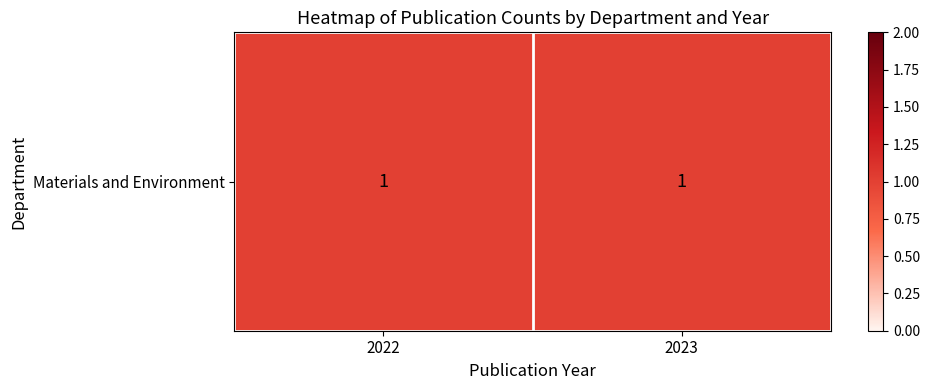

How many values are between 2022 and 2023?

2